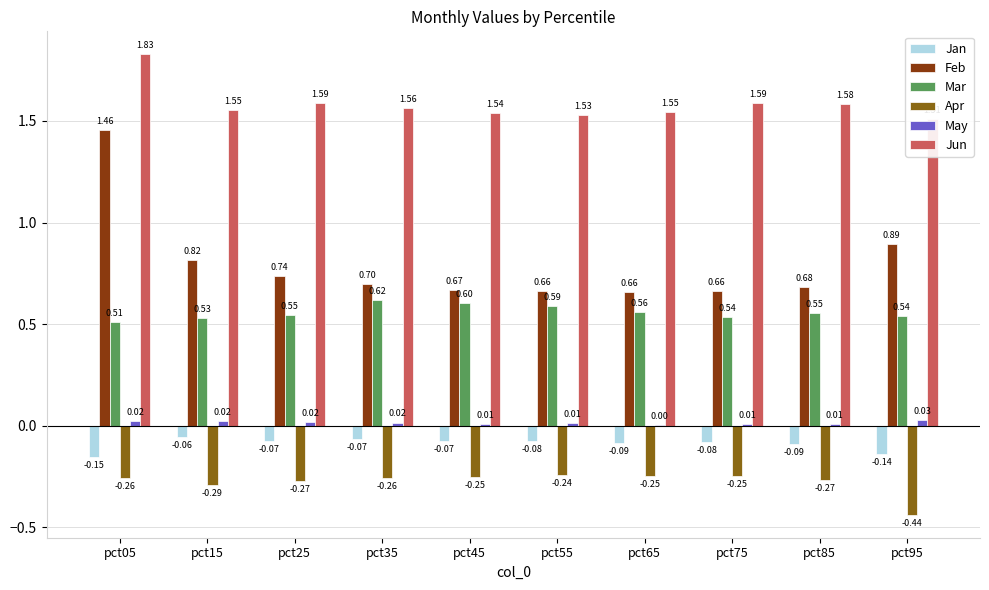

How many data points does each series have?

10